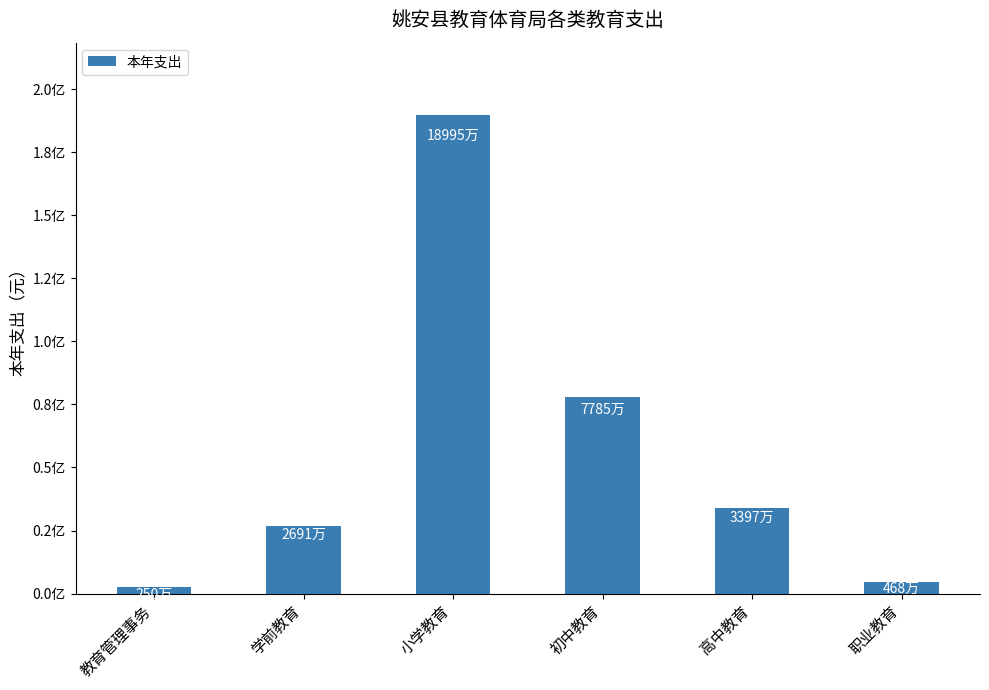

How many distinct data groups are displayed?

1